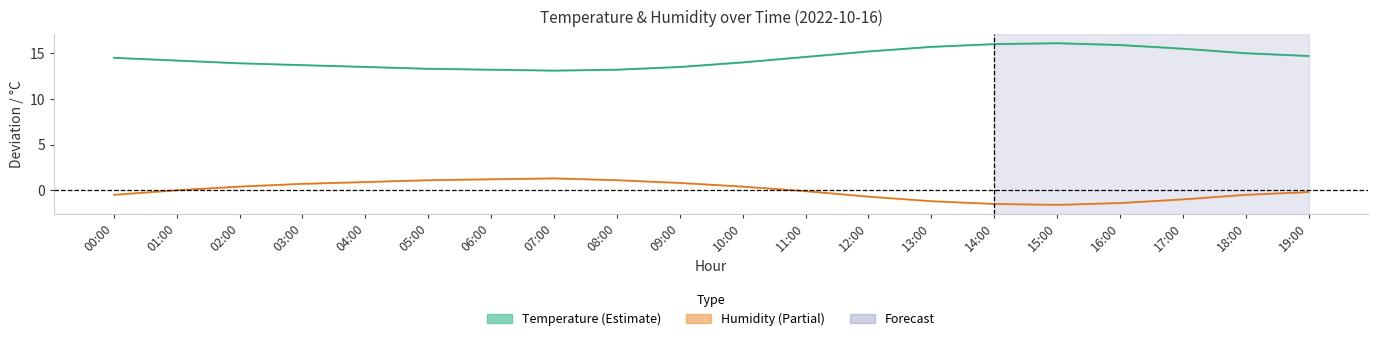

What position from the right is 06:00?

14